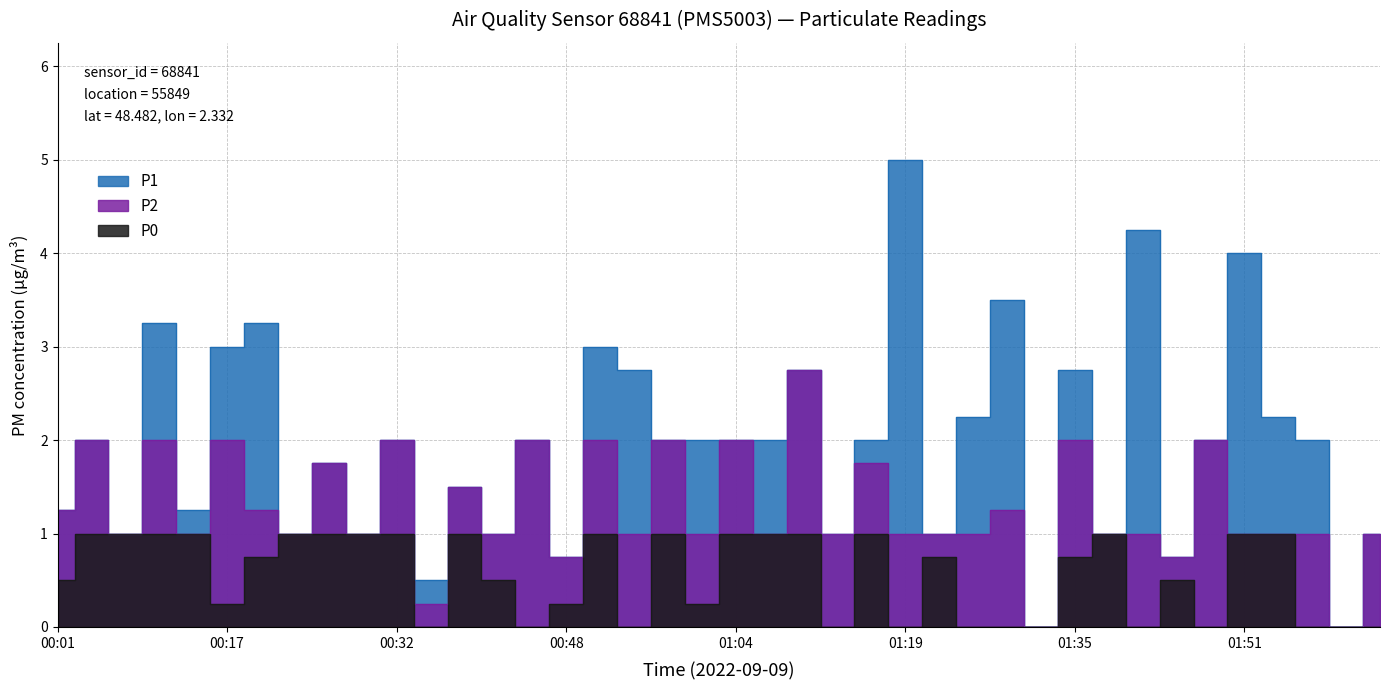

True or false: P2 has a value of 1.0 at 01:26.

True